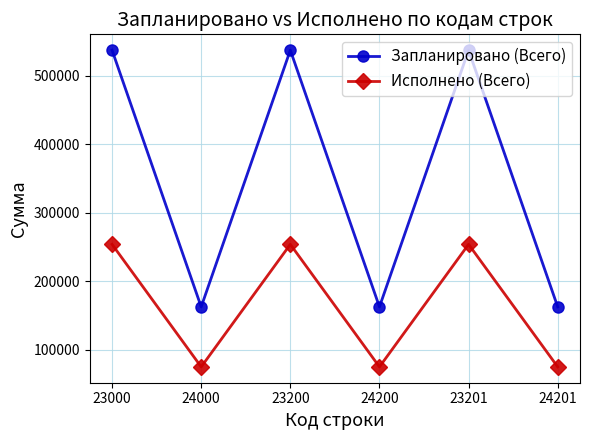

The value of Исполнено (Всего) at 24201 is 132075.0. True or false?

False